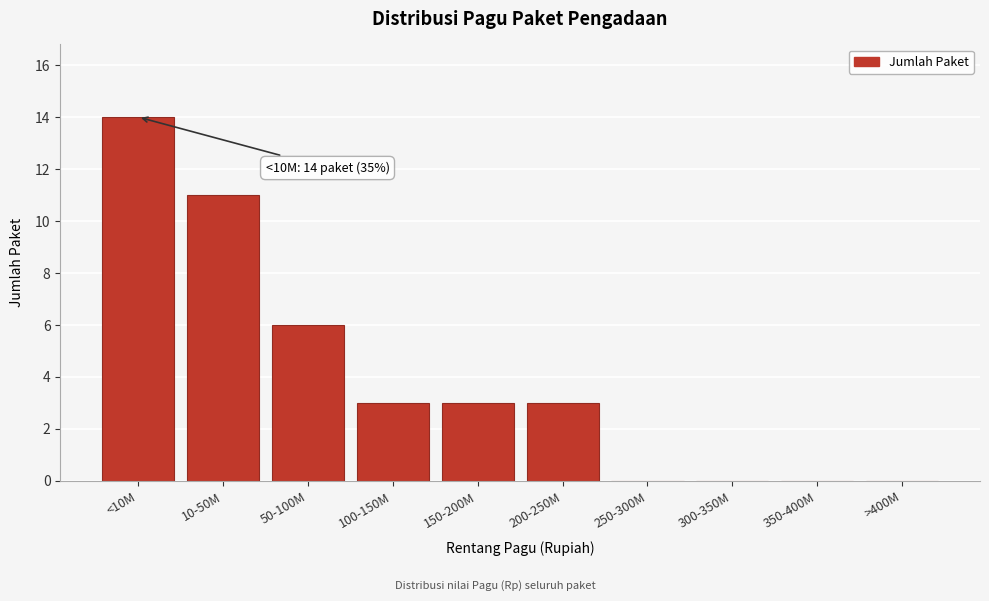

Reading right to left, extract all data points from this chart.

>400M=0	350-400M=0	300-350M=0	250-300M=0	200-250M=3	150-200M=3	100-150M=3	50-100M=6	10-50M=11	<10M=14